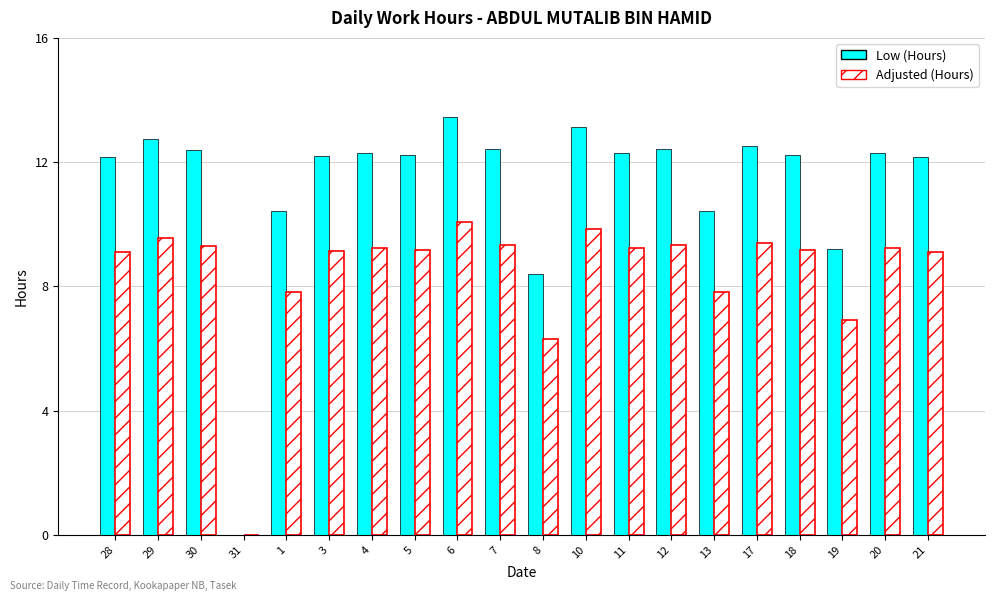

Which series changed the most between 30 and 19?

Low (Hours)